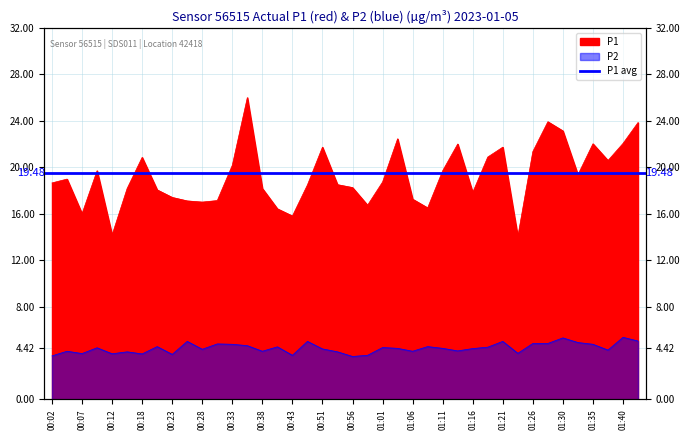

How many data points in P1 are above 18?

27